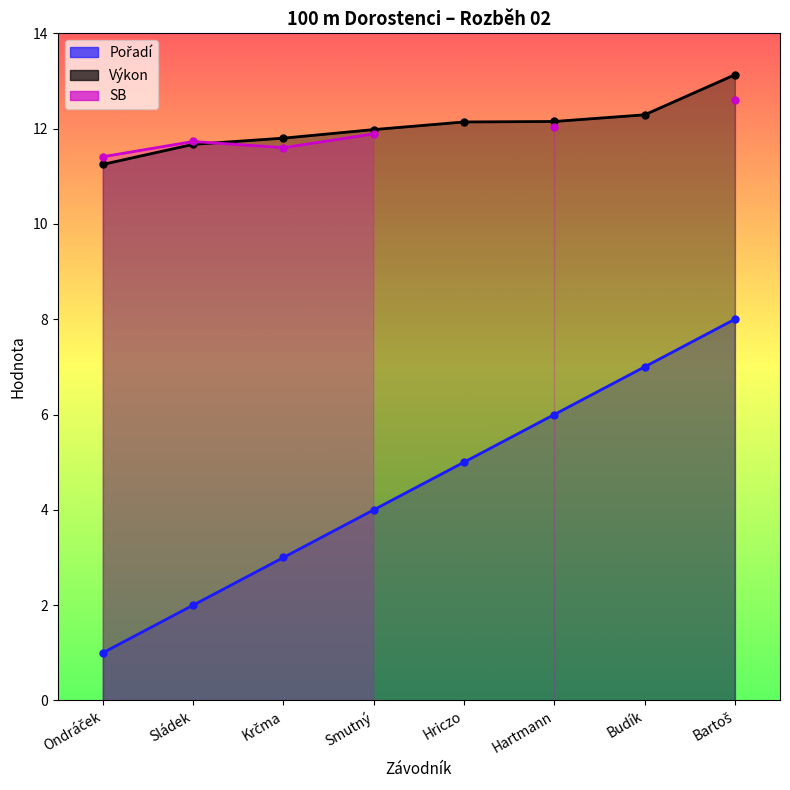

What is the value of the Výkon point at the 7th from the left?

12.3